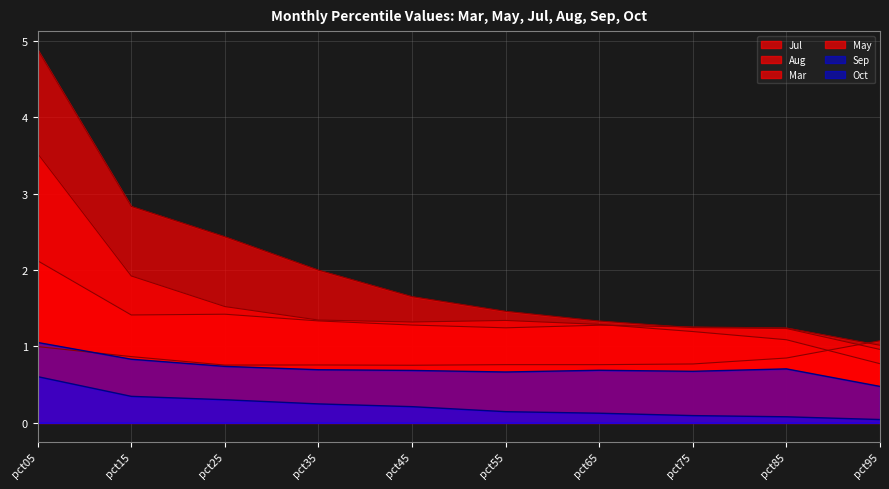

Which series changed the most between pct85 and pct95?

Aug